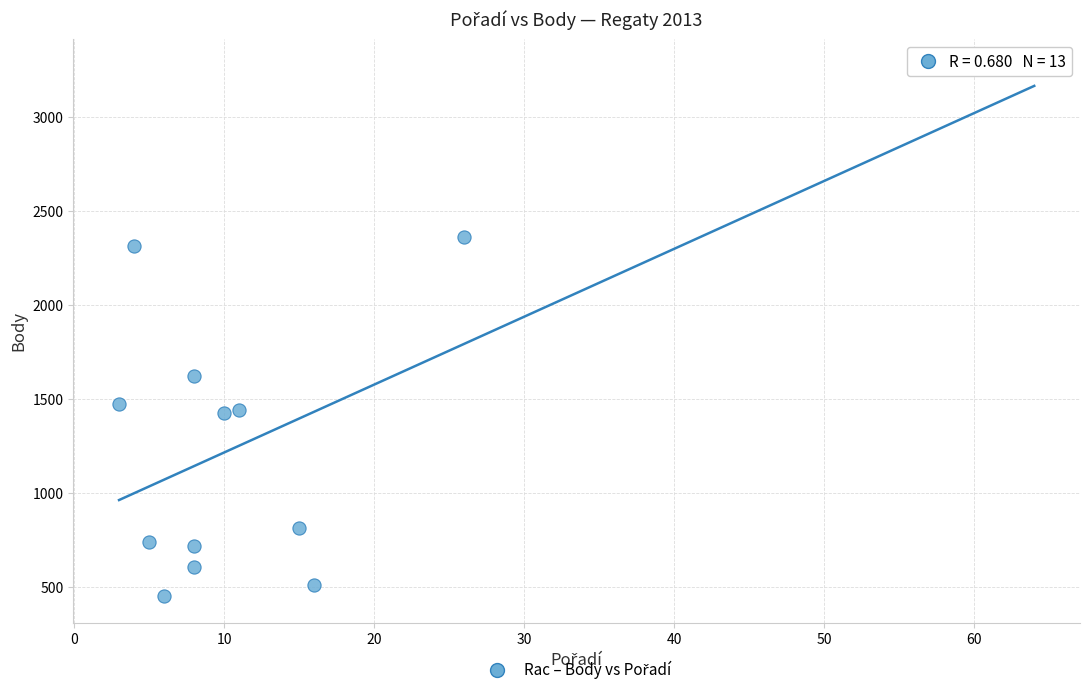

What is the range of X values (max minus min)?

61